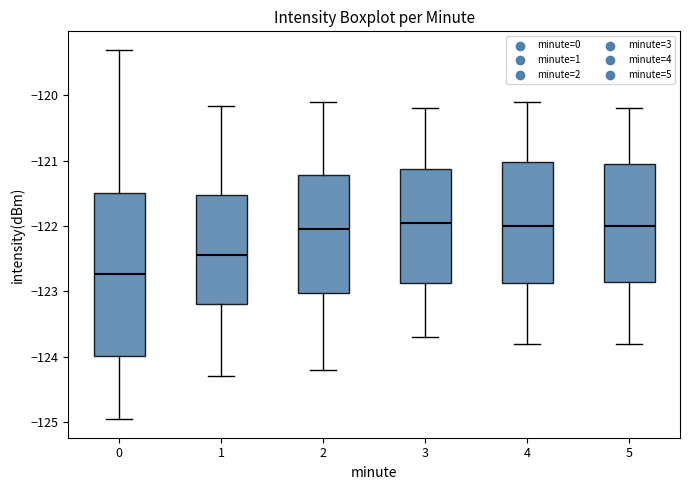

Reading left to right, read every box against the y-axis: the position of its median line, the range the box covers, and the ends of its whiskers. The values are not printed on the chart, so give them approximately, as read against the axis.

0: median -122.7, box -124.0 to -121.5, whiskers -125.0 to -119.3
1: median -122.4, box -123.2 to -121.5, whiskers -124.3 to -120.2
2: median -122.0, box -123.0 to -121.2, whiskers -124.2 to -120.1
3: median -121.9, box -122.9 to -121.1, whiskers -123.7 to -120.2
4: median -122.0, box -122.9 to -121.0, whiskers -123.8 to -120.1
5: median -122.0, box -122.8 to -121.0, whiskers -123.8 to -120.2